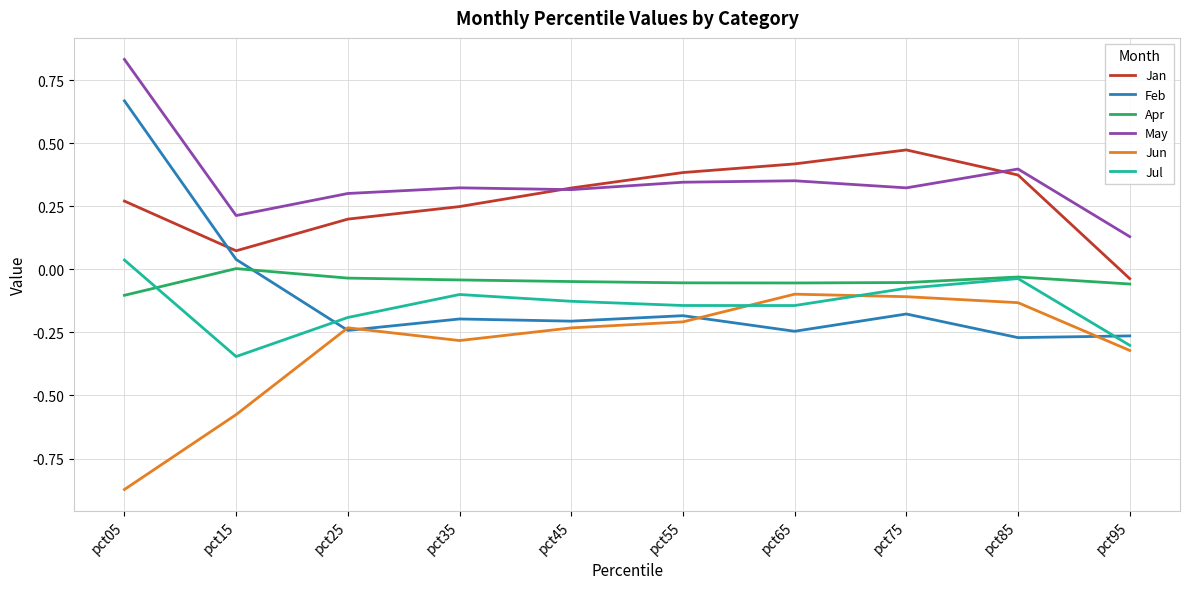

How many positive values does the Jan series have?

9